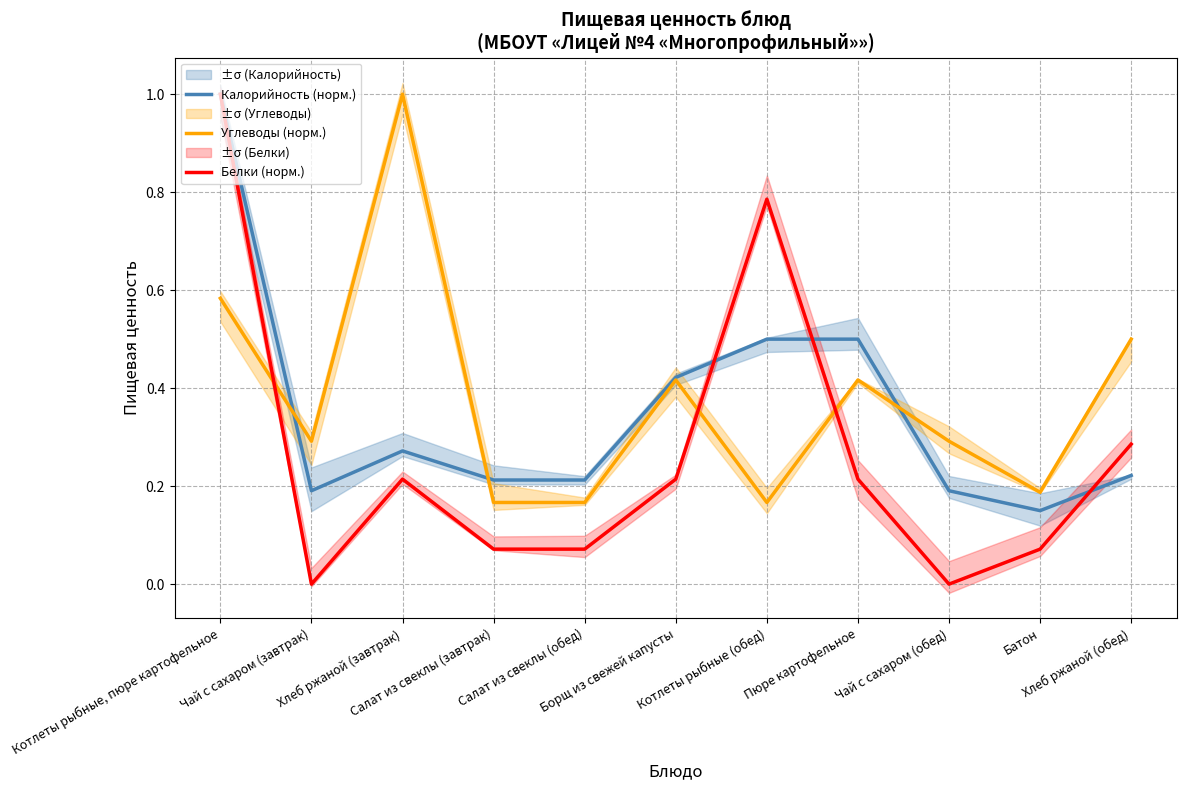

Is it true that Углеводы (норм.) equals 0.4 at Борщ из свежей капусты?

True